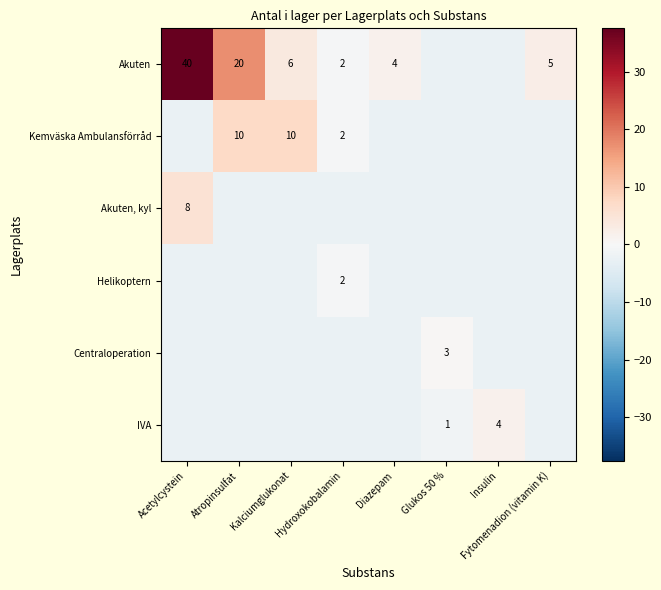

What is the sum of the Centraloperation values at Acetylcystein and Insulin?

-4.9